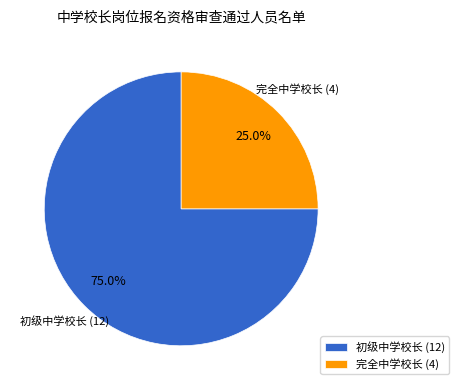

What percentage is the 初级中学校长 slice, to the nearest percent?

75%